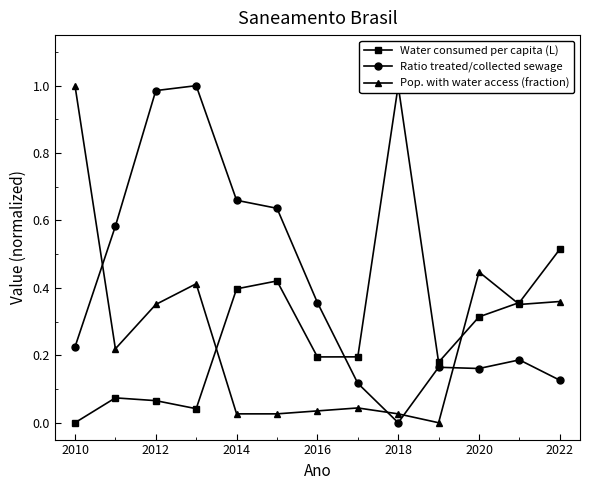

Count the number of categories in the chart.

13